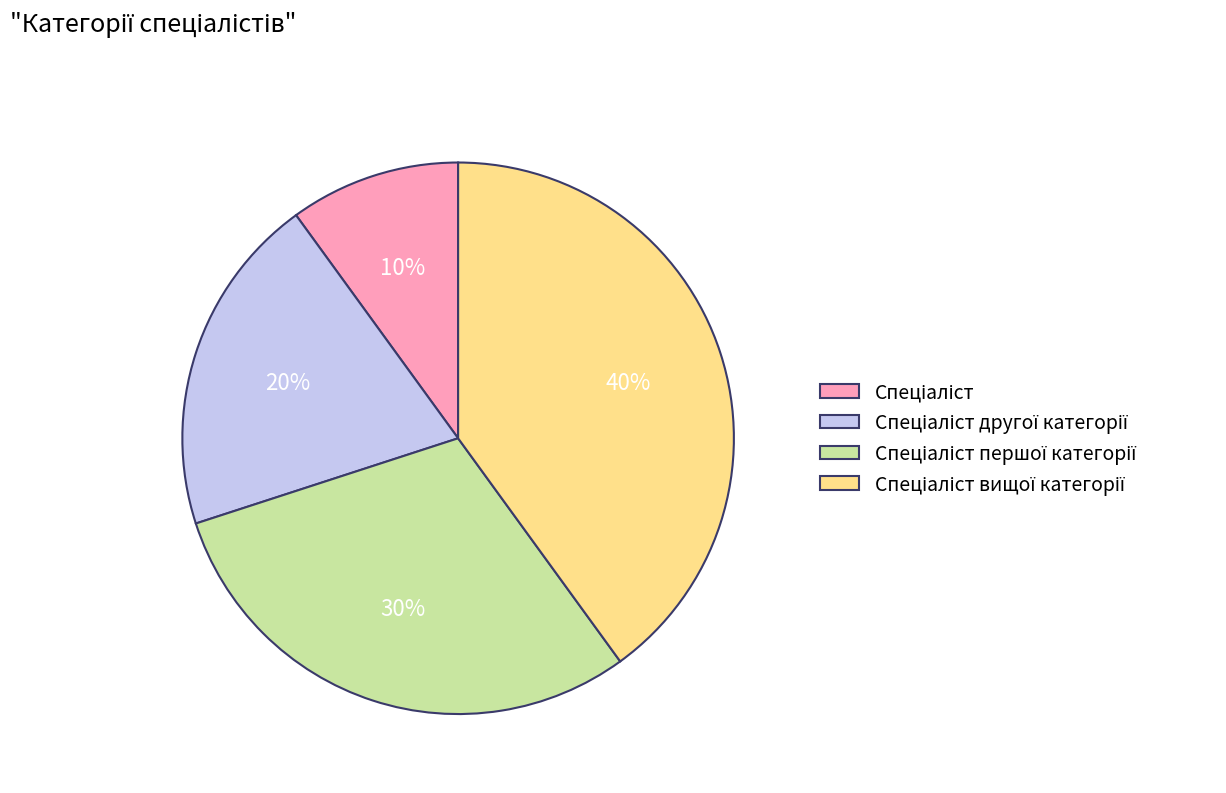

Does any single category account for the majority?

No